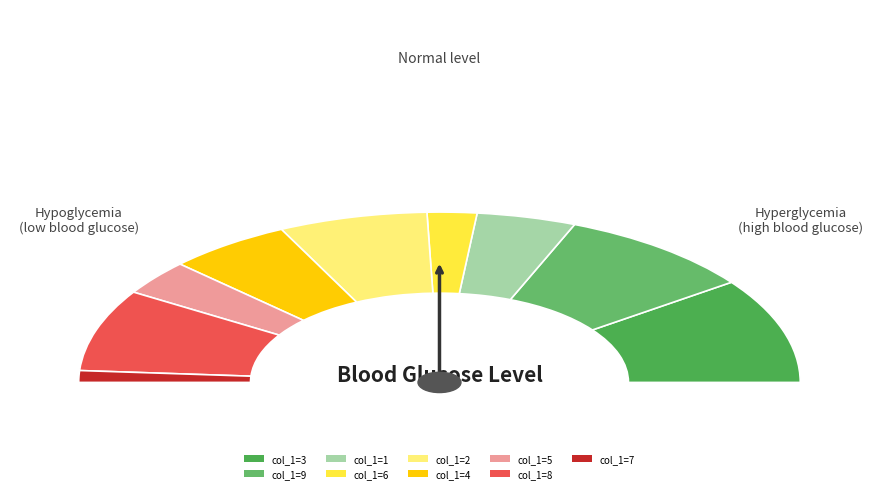

Is it true that 8 is 3% of the pie?

False